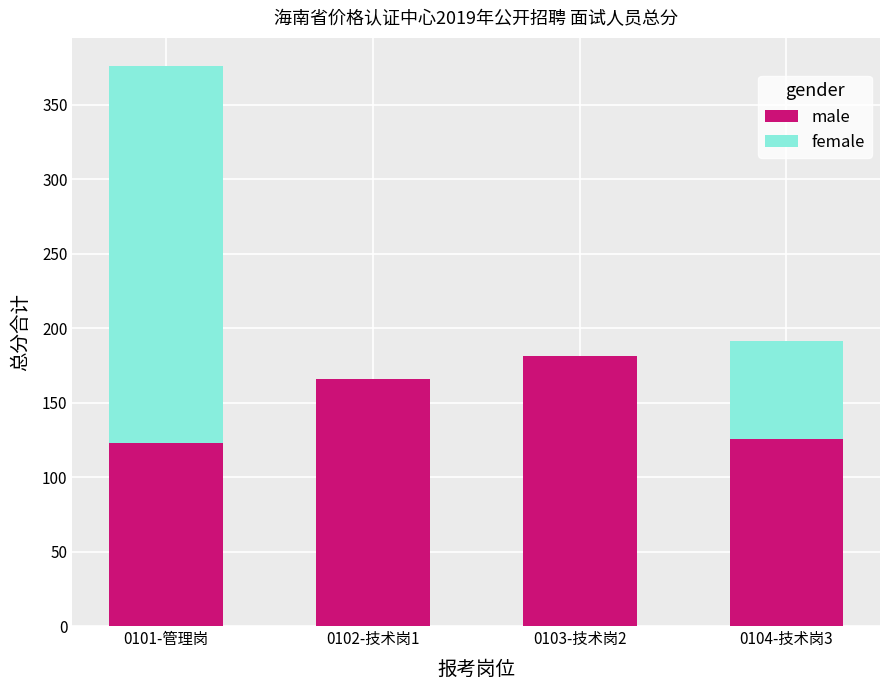

What is the difference between the male values at 0104-技术岗3 and 0102-技术岗1?

40.5